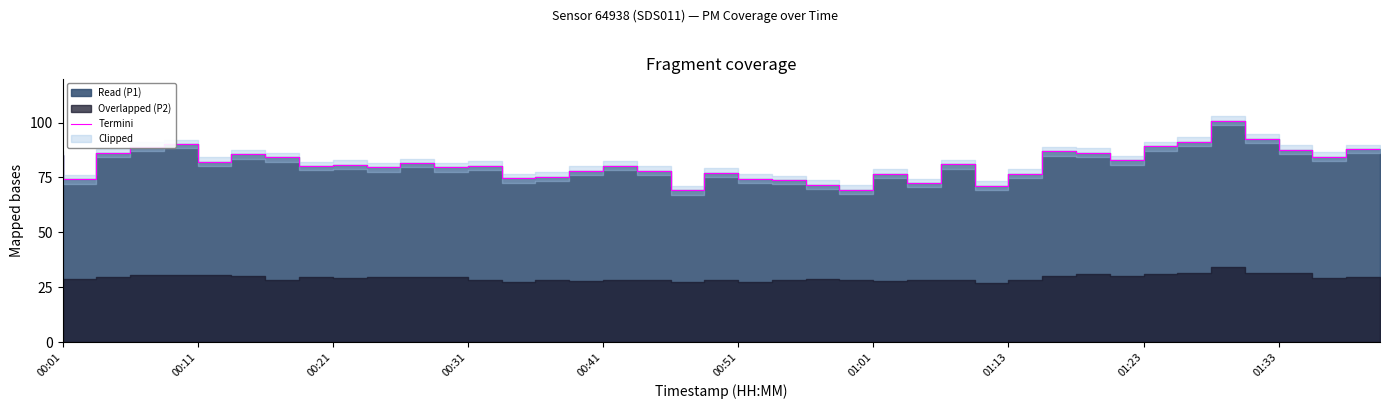

Reading left to right, what are all the values shown in this chart?

85.1	74.1	86.1	89.0	90.2	82.2	85.5	84.2	80.2	80.9	79.7	81.6	79.7	80.4	74.6	75.3	78.0	80.3	78.2	69.2	77.2	74.4	73.8	71.6	69.5	76.7	72.5	81.0	71.3	76.7	87.0	86.2	82.8	89.2	91.3	100.8	92.6	87.7	84.4	88.0